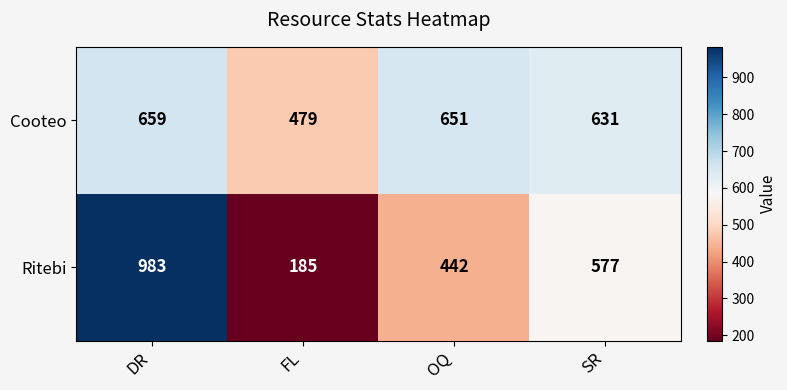

At which category does the chart reach its peak across all series?

DR